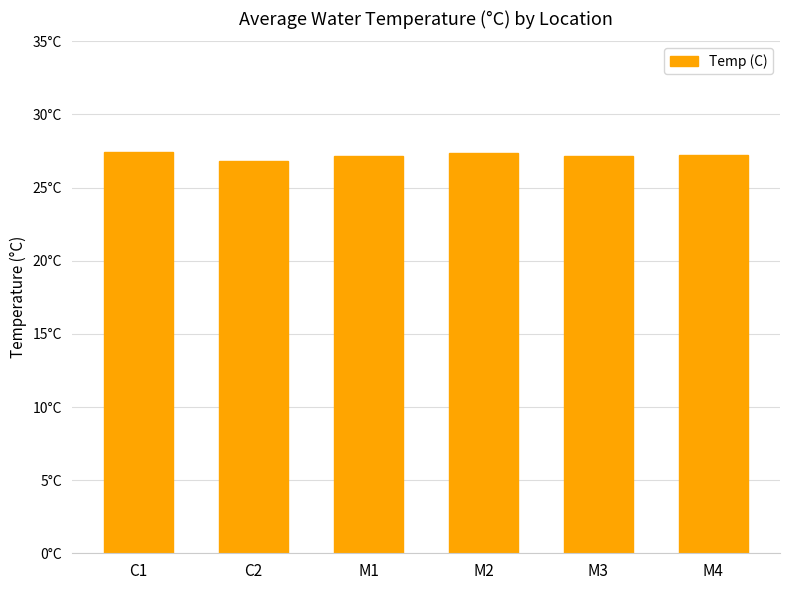

The value at C2 is 26.8. True or false?

True